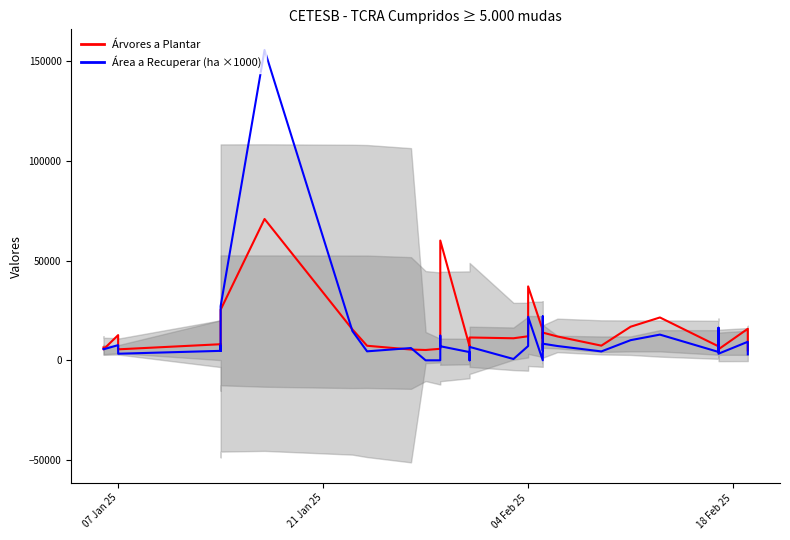

Which series has the largest range (max minus min)?

Área a Recuperar (ha ×1000)